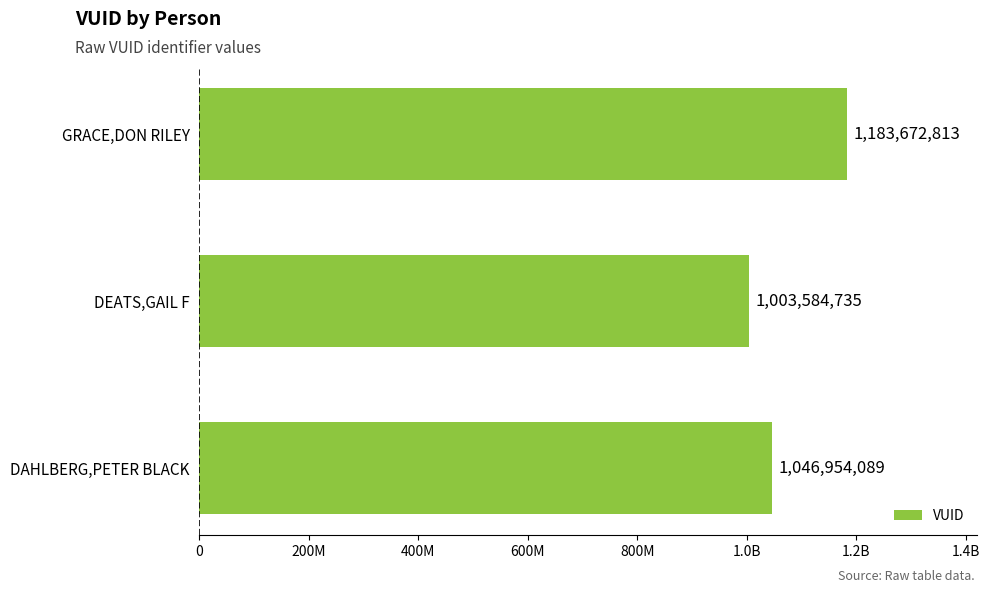

What is the greatest value displayed?

1183672813